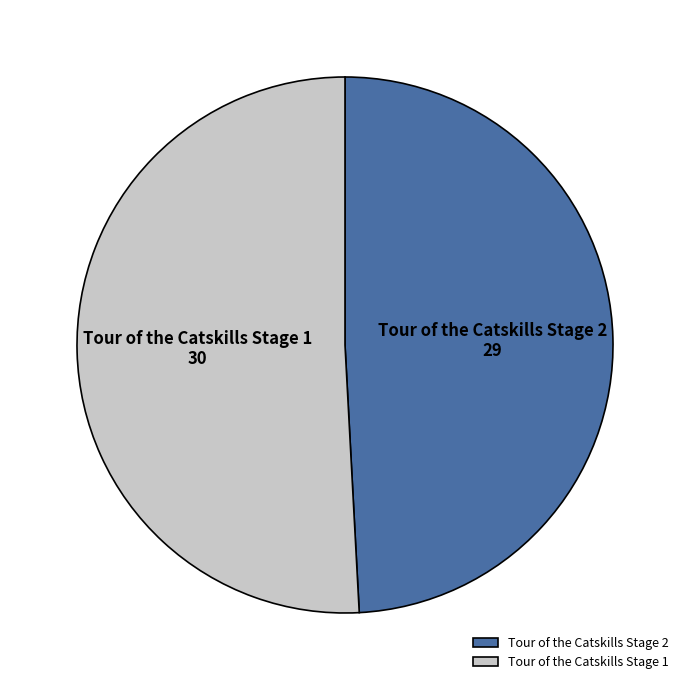

The Tour of the Catskills Stage 1 slice represents 60% of the pie. True or false?

False